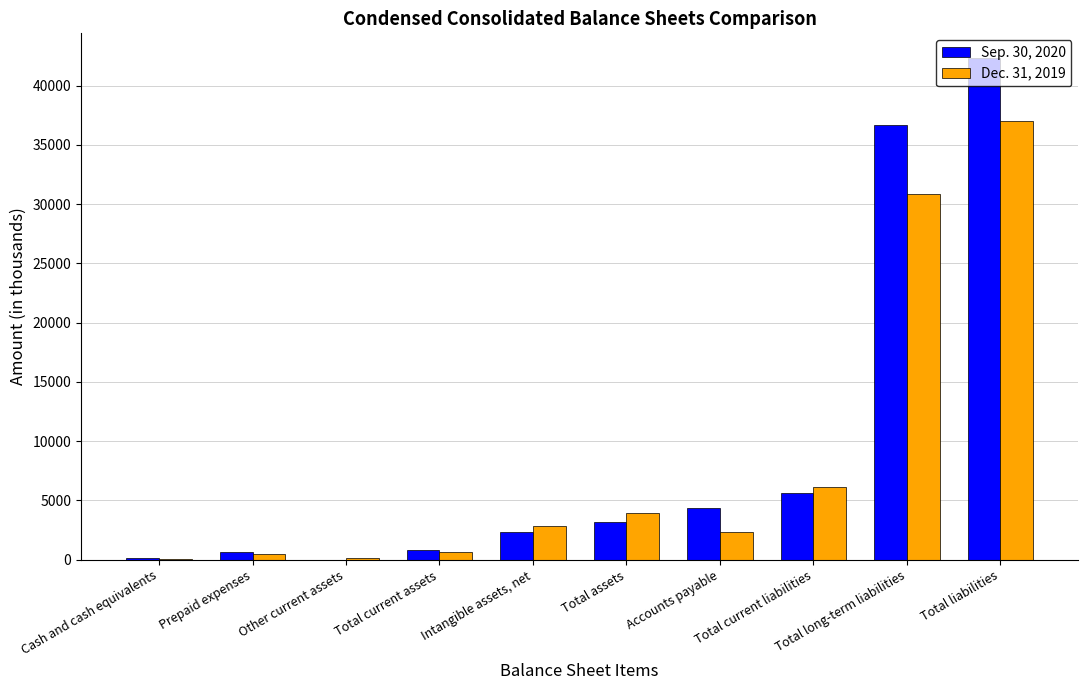

Is it true that Sep. 30, 2020 equals 3220 at Total assets?

True